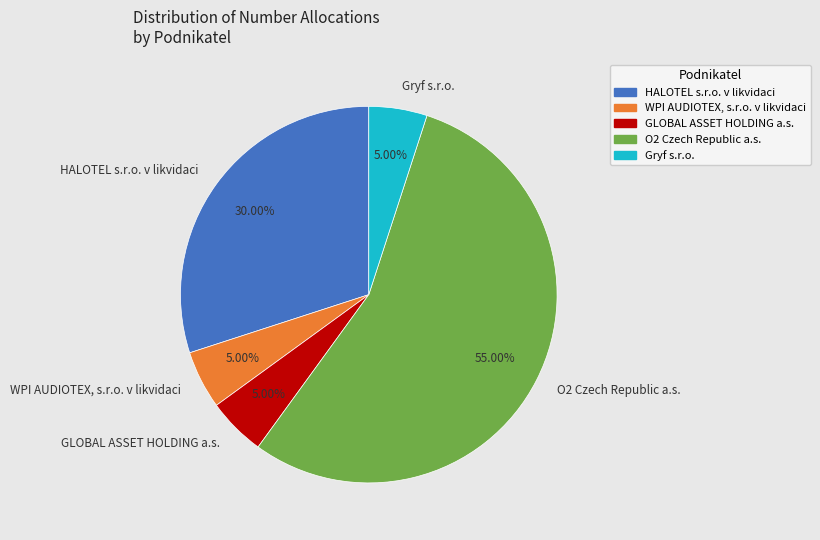

True or false: WPI AUDIOTEX, s.r.o. v likvidaci accounts for 5% of the total.

True